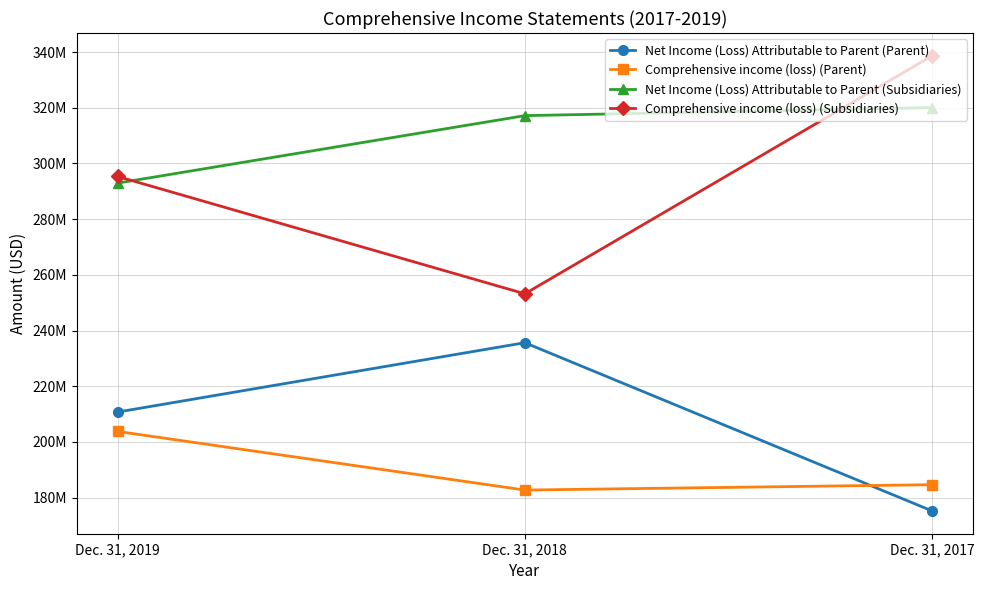

What are all the series names shown in the legend?

Net Income (Loss) Attributable to Parent (Parent), Comprehensive income (loss) (Parent), Net Income (Loss) Attributable to Parent (Subsidiaries), Comprehensive income (loss) (Subsidiaries)